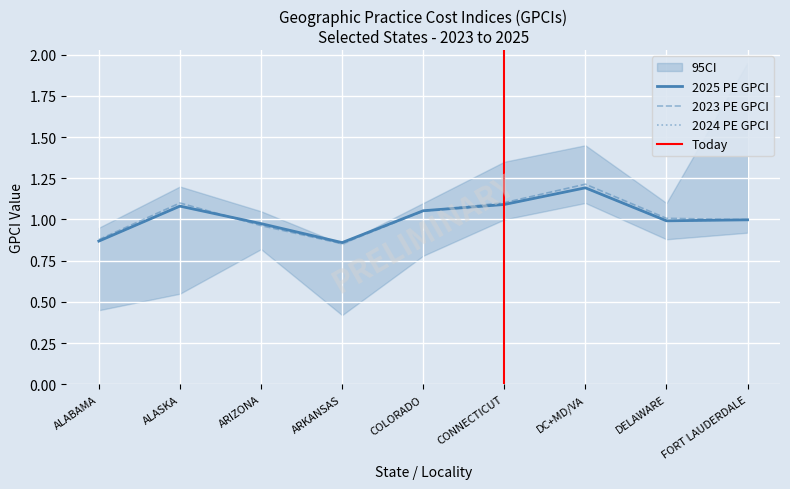

The value of 2025 MP GPCI at FORT LAUDERDALE is 0.4. True or false?

False